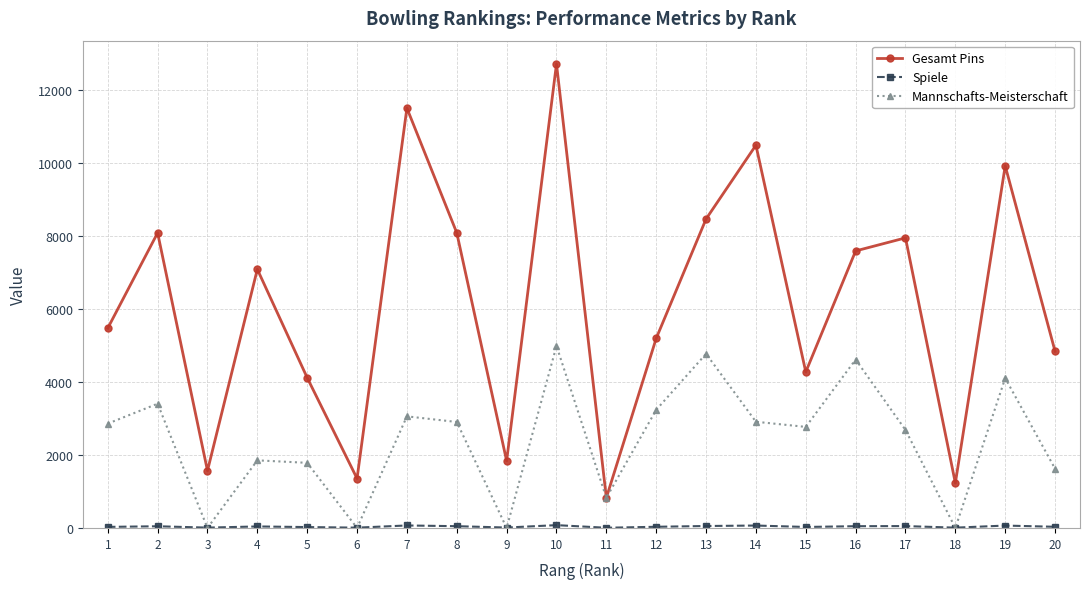

Between 8 and 20, which series saw the biggest shift?

Gesamt Pins